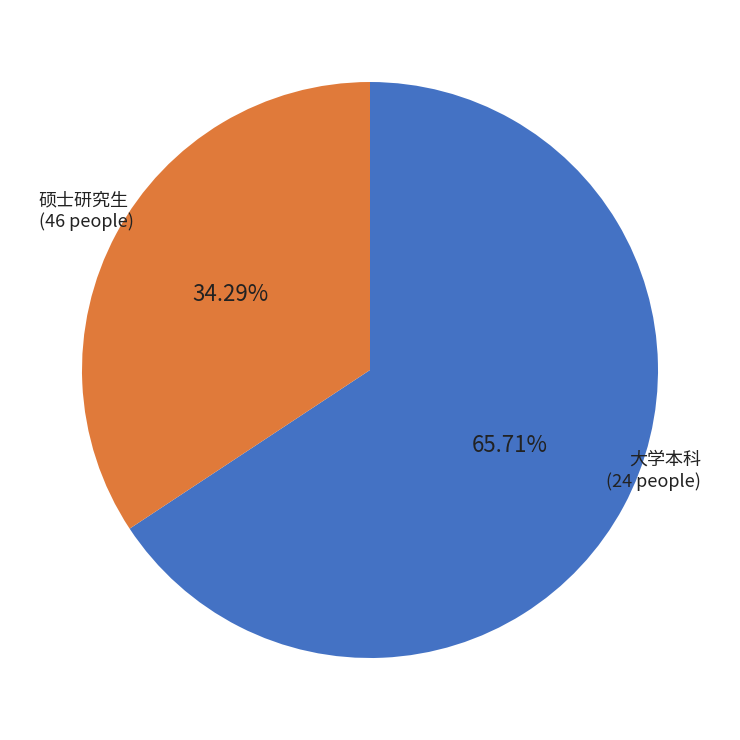

Is there a majority slice in this chart?

Yes